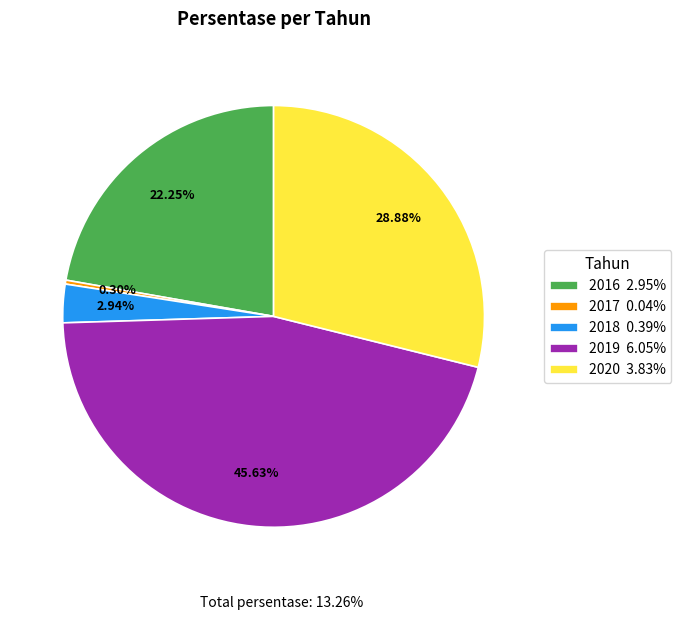

Approximately how many times larger is the value at 2016 2.95% compared to 2020 3.83%?

0.8